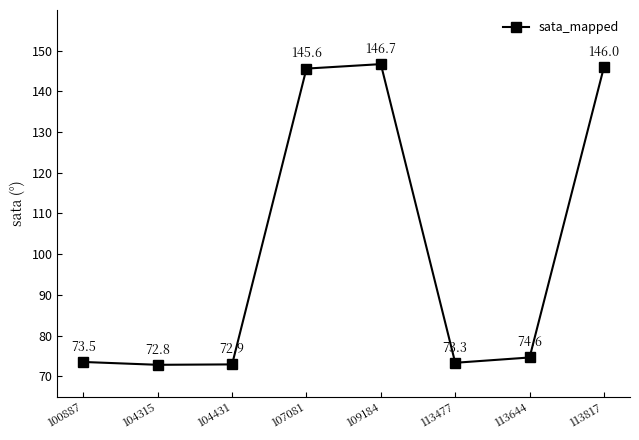

What is the average value?

100.7